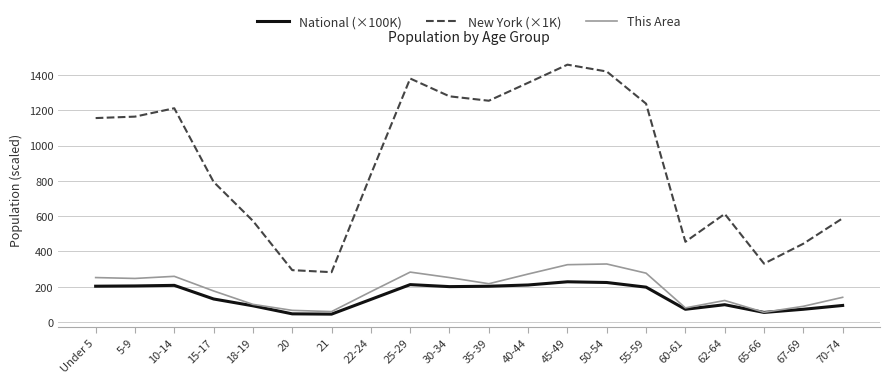

Which series changed the most between 45-49 and 50-54?

New York (×1K)